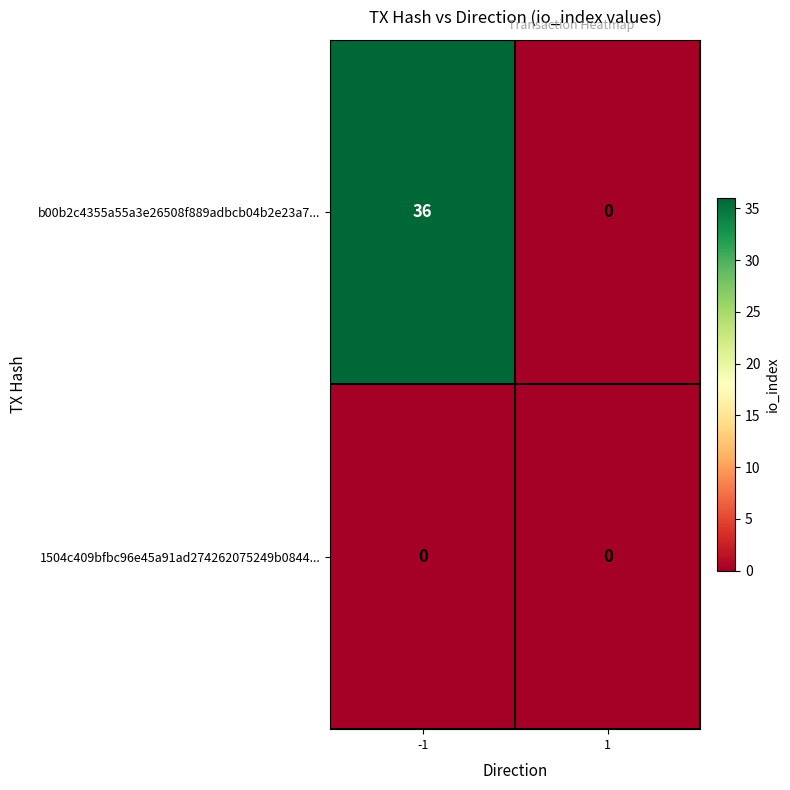

What is the approximate value of b00b2c4355a55a3e26508f889adbcb04b2e23a7... at -1, to the nearest 10?

40